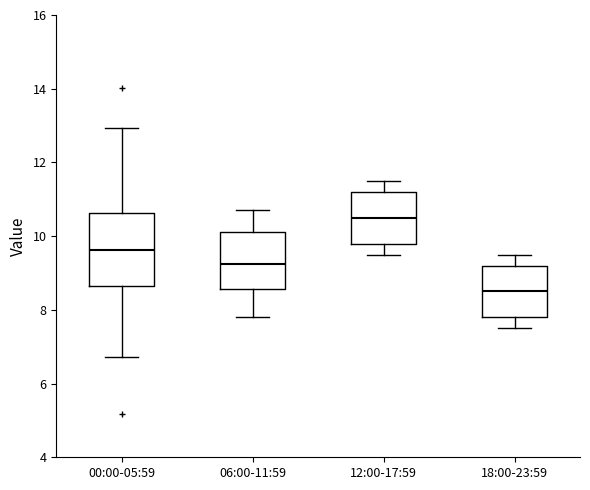

Reading left to right, read every box against the y-axis: the position of its median line, the range the box covers, and the ends of its whiskers. The values are not printed on the chart, so give them approximately, as read against the axis.

00:00-05:59: median 9.6, box 8.6 to 10.6, whiskers 6.8 to 13.0
06:00-11:59: median 9.2, box 8.6 to 10.2, whiskers 7.8 to 10.8
12:00-17:59: median 10.6, box 9.8 to 11.2, whiskers 9.6 to 11.6
18:00-23:59: median 8.6, box 7.8 to 9.2, whiskers 7.6 to 9.6